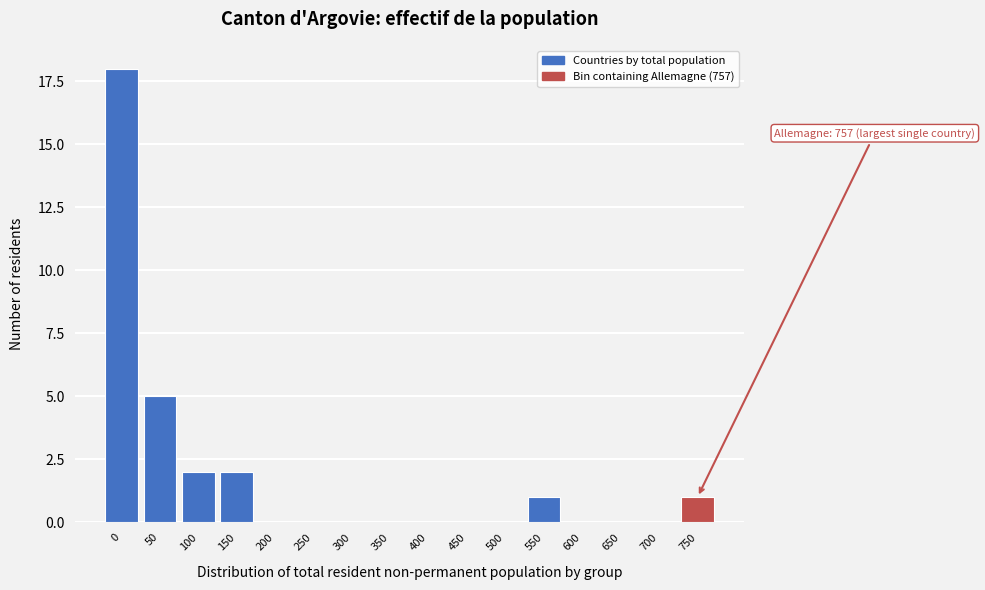

Reading left to right, list all the values displayed in this chart.

0=18	50=5	100=2	150=2	200=0	250=0	300=0	350=0	400=0	450=0	500=0	550=1	600=0	650=0	700=0	750=1